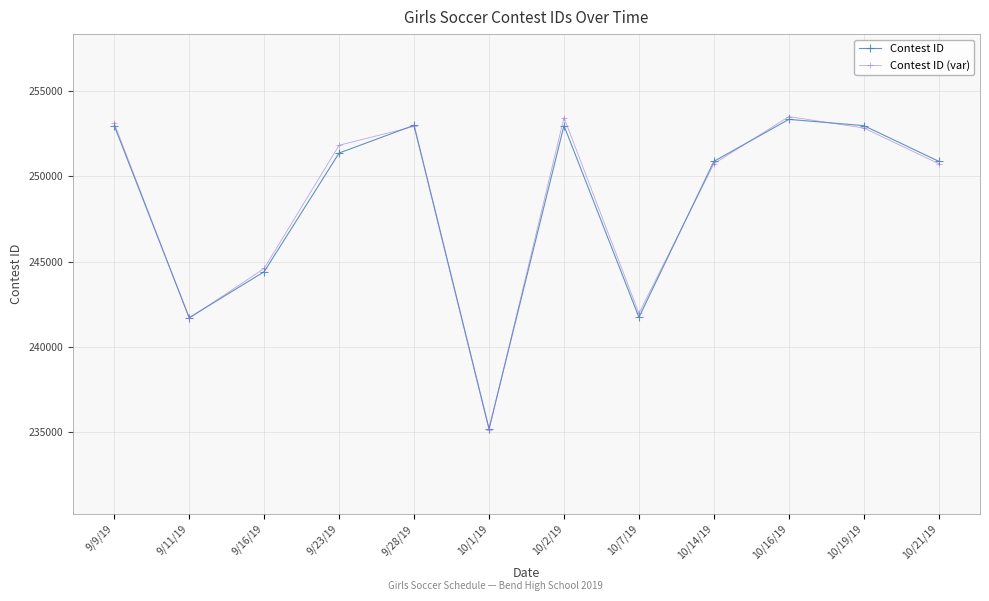

What is the value of the Contest ID (var) point at the 12th from the left?

250742.3